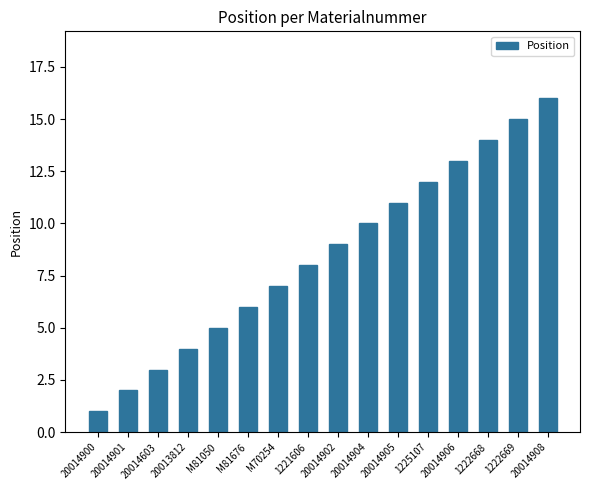

List the labels in order of value, smallest first.

20014900, 20014901, 20014603, 20013812, M81050, M81676, M70254, 1221606, 20014902, 20014904, 20014905, 1225107, 20014906, 1222668, 1222669, 20014908